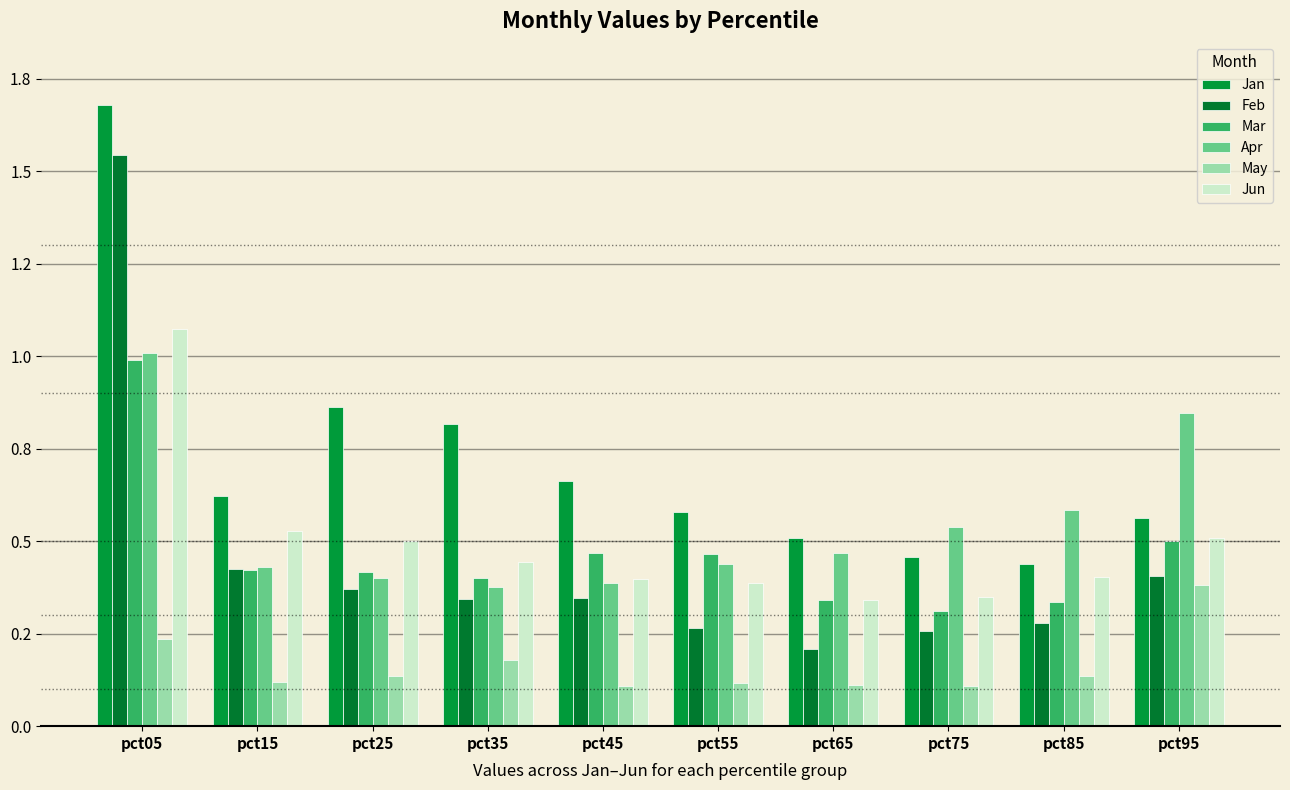

Does the chart contain any negative values?

No